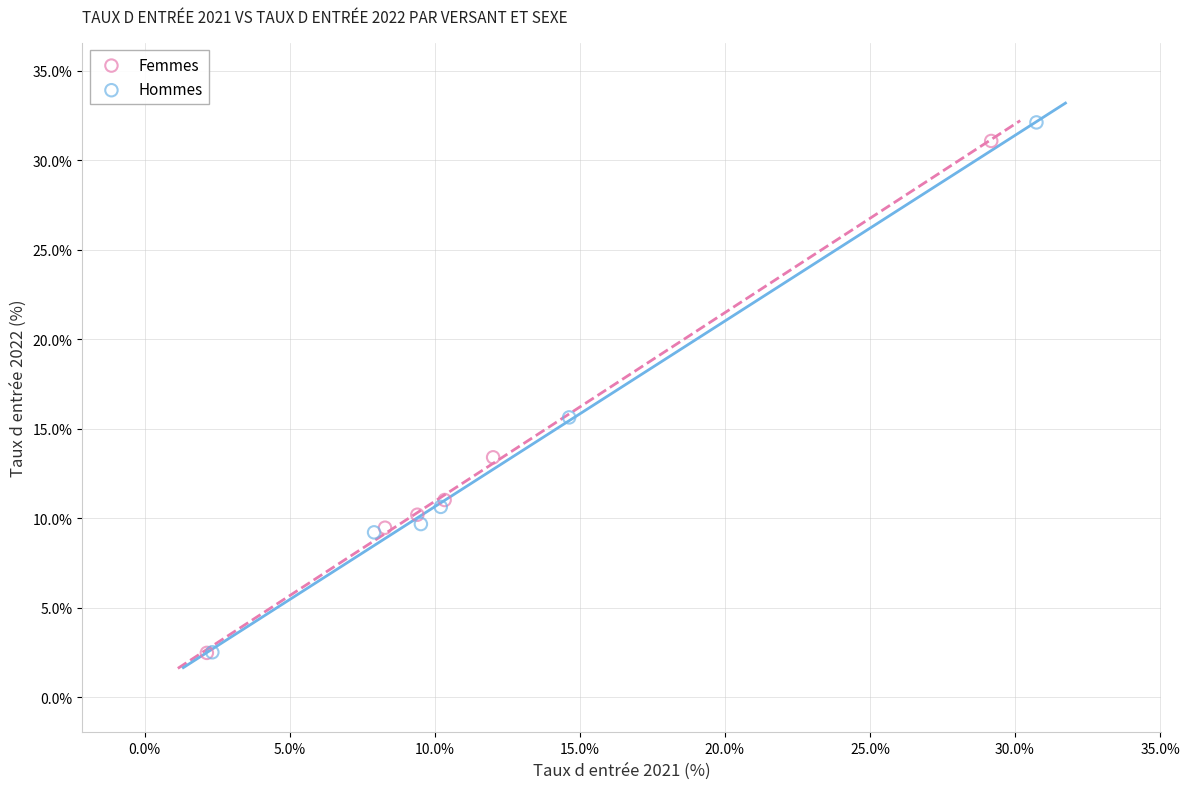

Which series has the widest spread of Y values?

Hommes